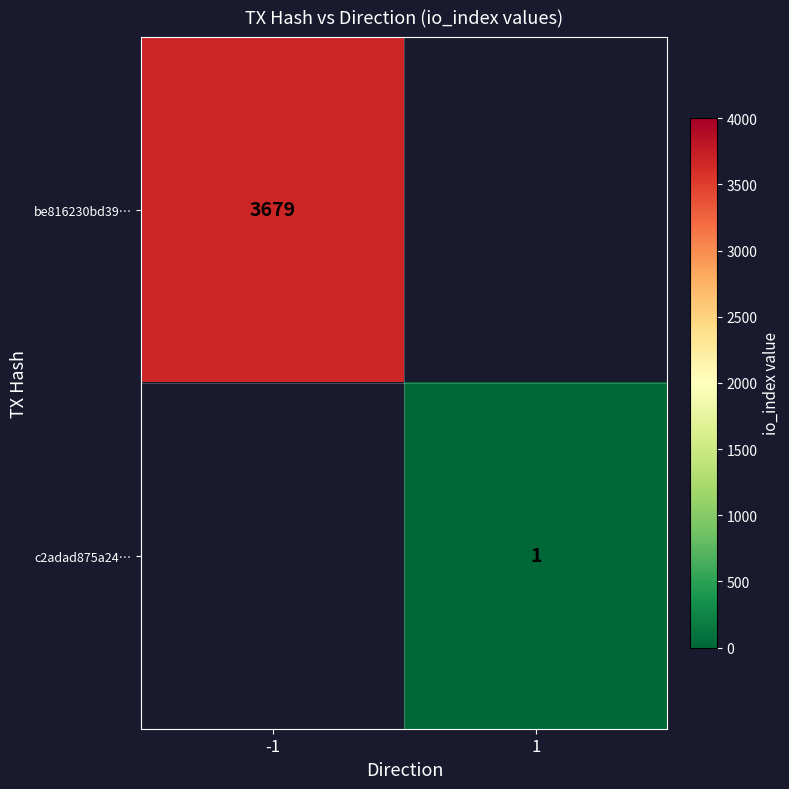

True or false: c2adad875a24… has a value of 1 at 1.

True